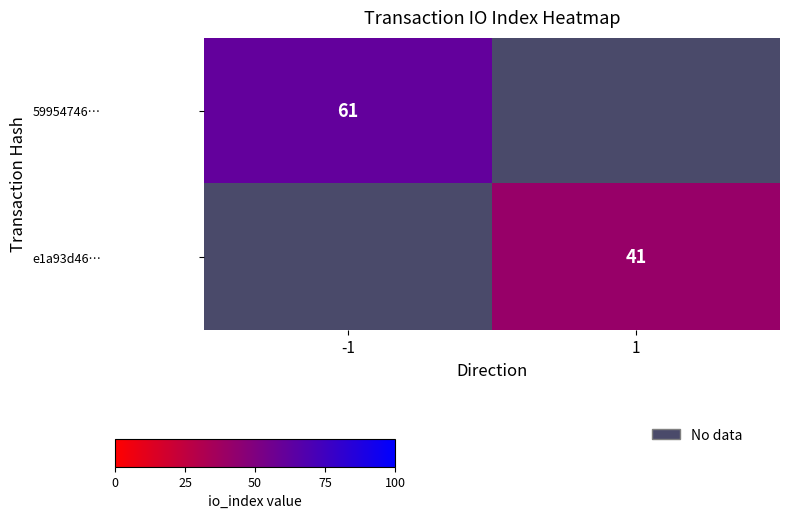

Which series has the largest range (max minus min)?

59954746…